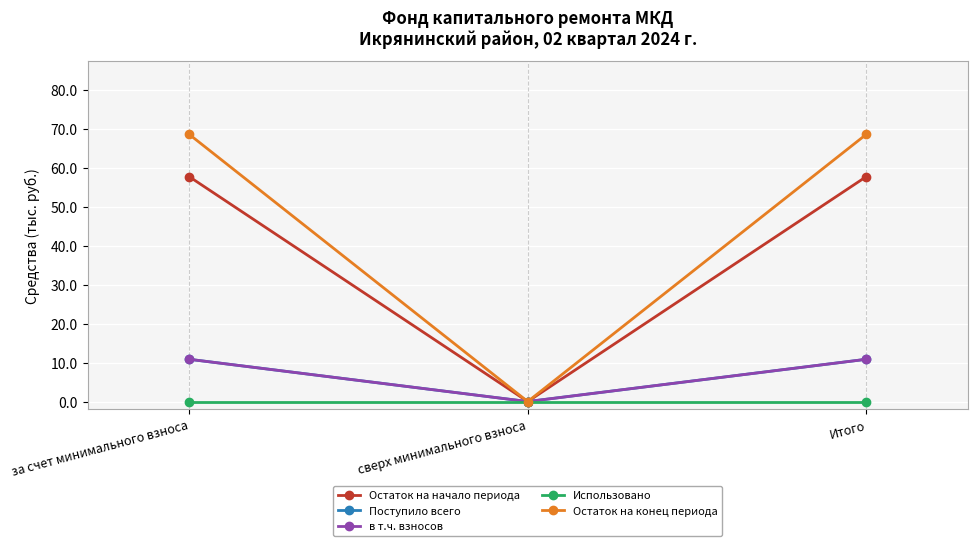

Is it true that в т.ч. взносов equals 10.8 at за счет минимального взноса?

True